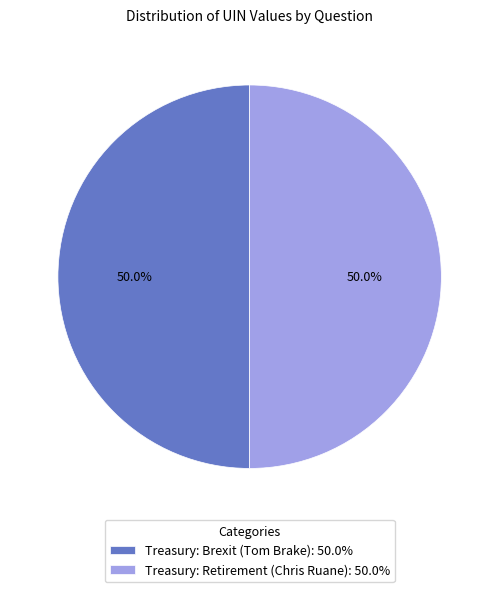

What percentage do Treasury: Retirement (Chris Ruane) and Treasury: Brexit (Tom Brake) together represent?

100.0%